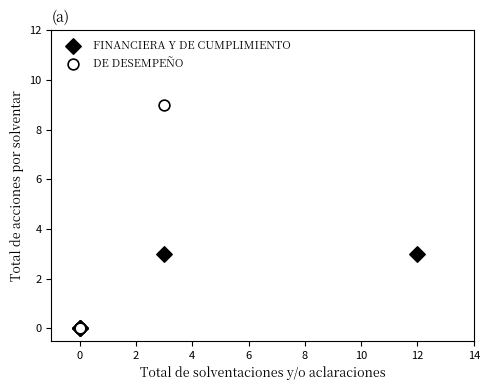

Which series has the widest spread of Y values?

DE DESEMPEÑO